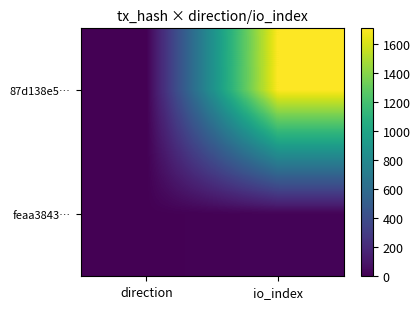

Reading left to right, extract all data points from this chart.

87d138e5…: direction=-1	io_index=1710
feaa3843…: direction=1	io_index=17